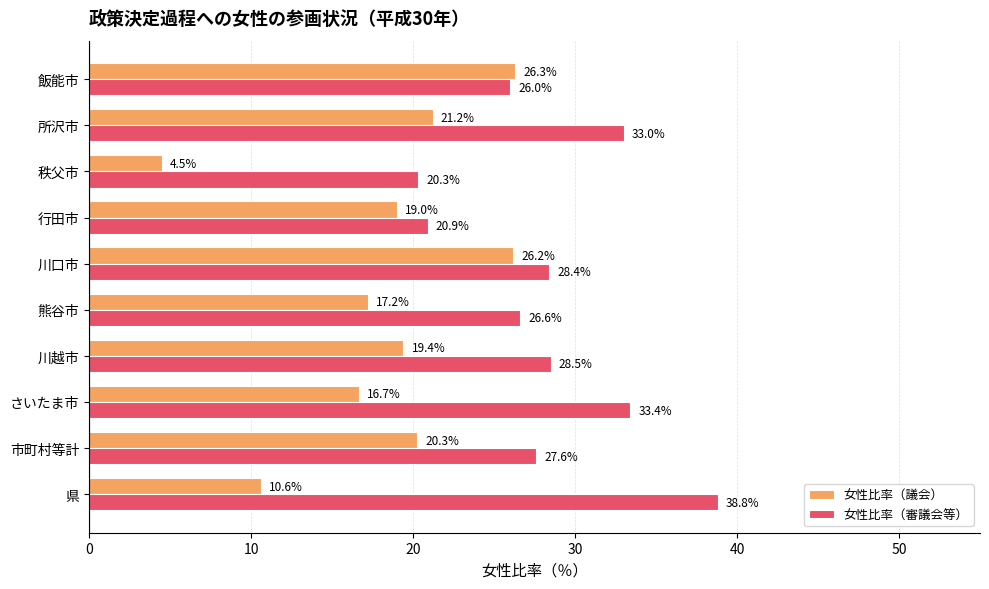

Which series has the widest spread of values?

女性比率（議会）